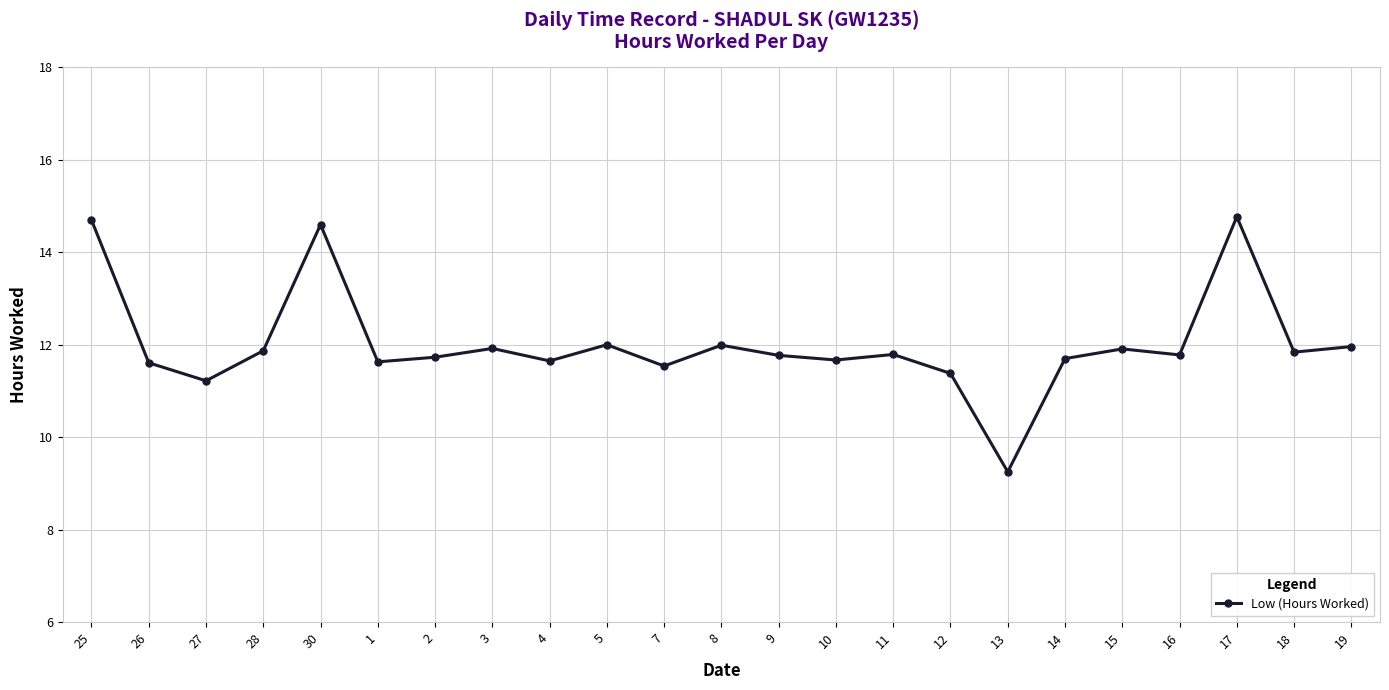

Is it true that the value at 8 is 12.0?

True